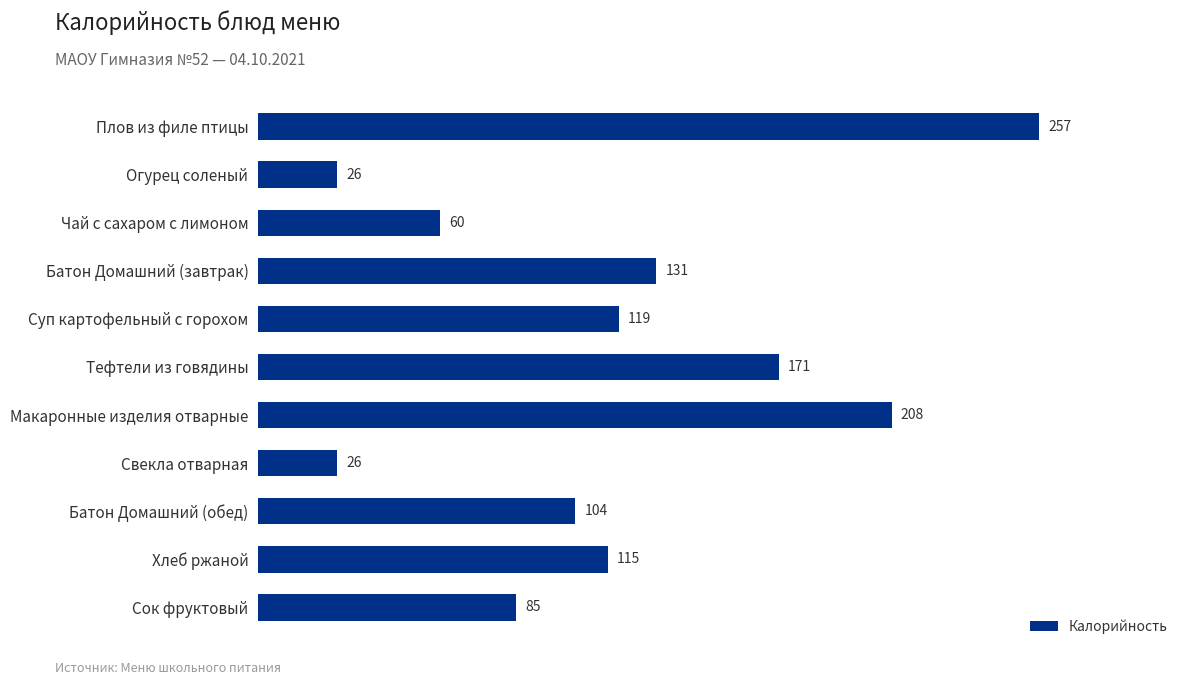

What is the approximate value at Свекла отварная?

26.0